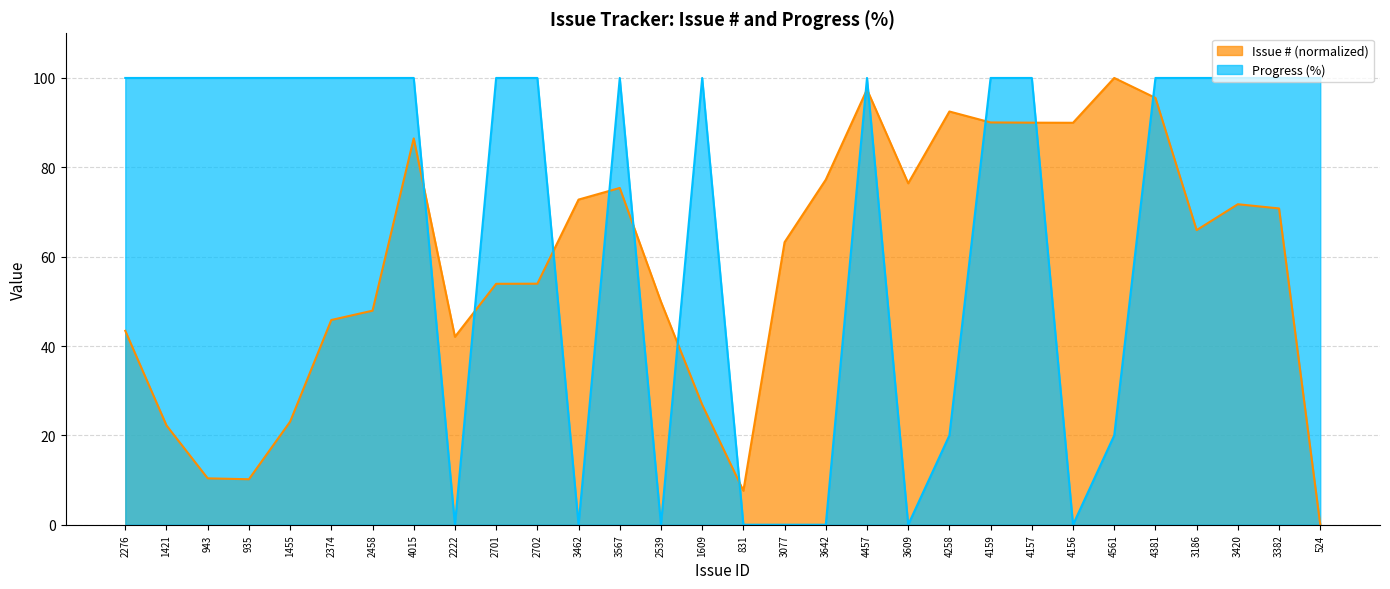

At which category is the sum across all series the highest?

4457